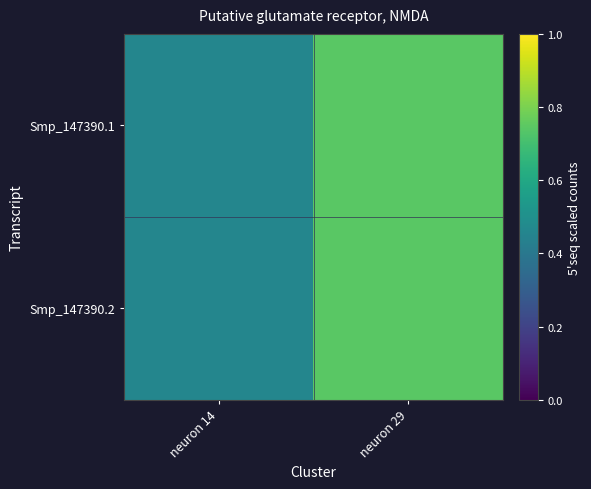

Between neuron 14 and neuron 29, which series saw the biggest shift?

Smp_147390.1